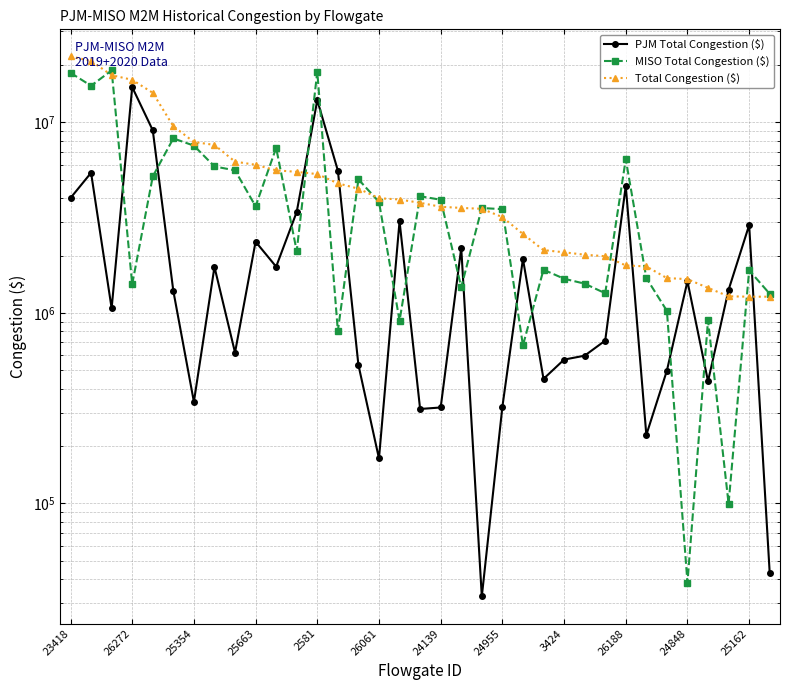

What is the label of the 27th point from the left?

26